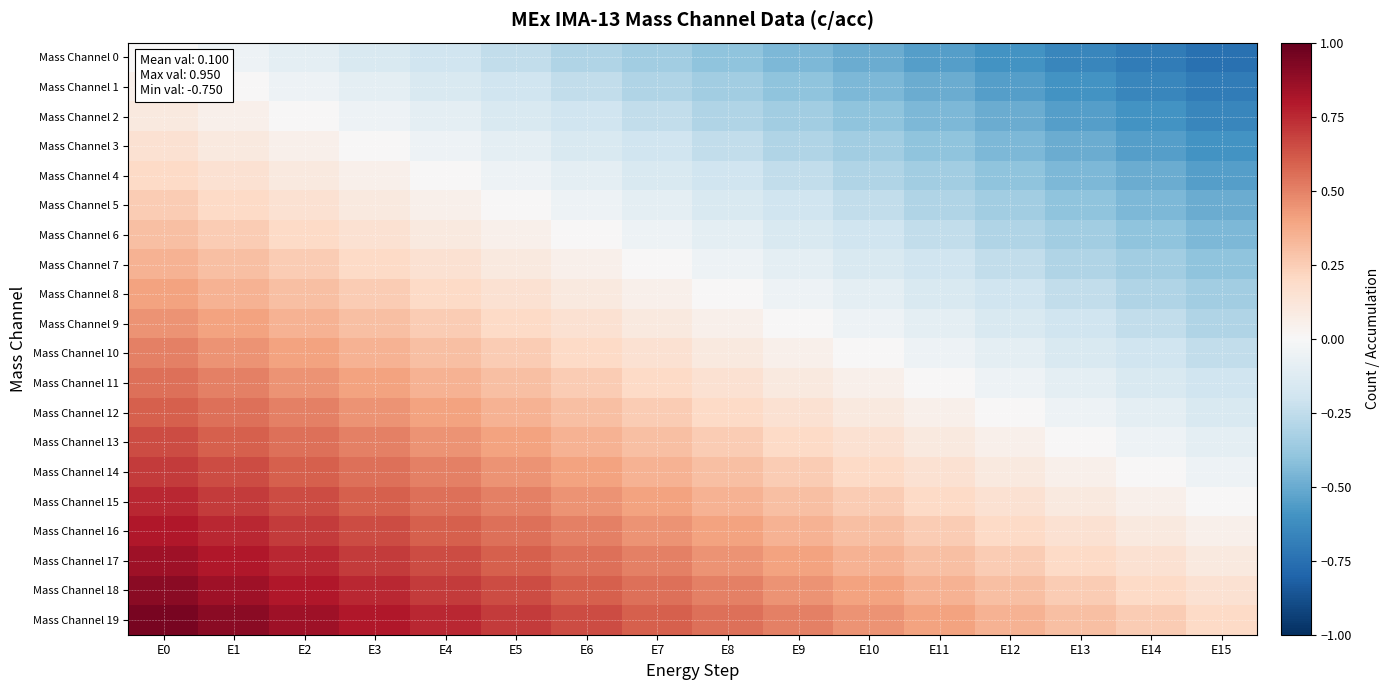

Which label corresponds to the smallest value in the chart?

E15